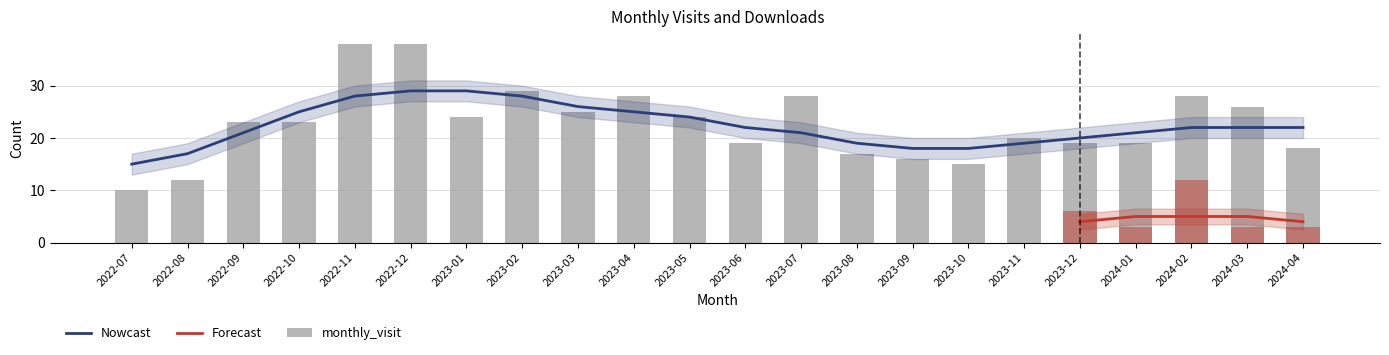

Reading right to left, transcribe all the data shown in this chart.

18	26	28	19	19	20	15	16	17	28	19	24	28	25	29	24	38	38	23	23	12	10